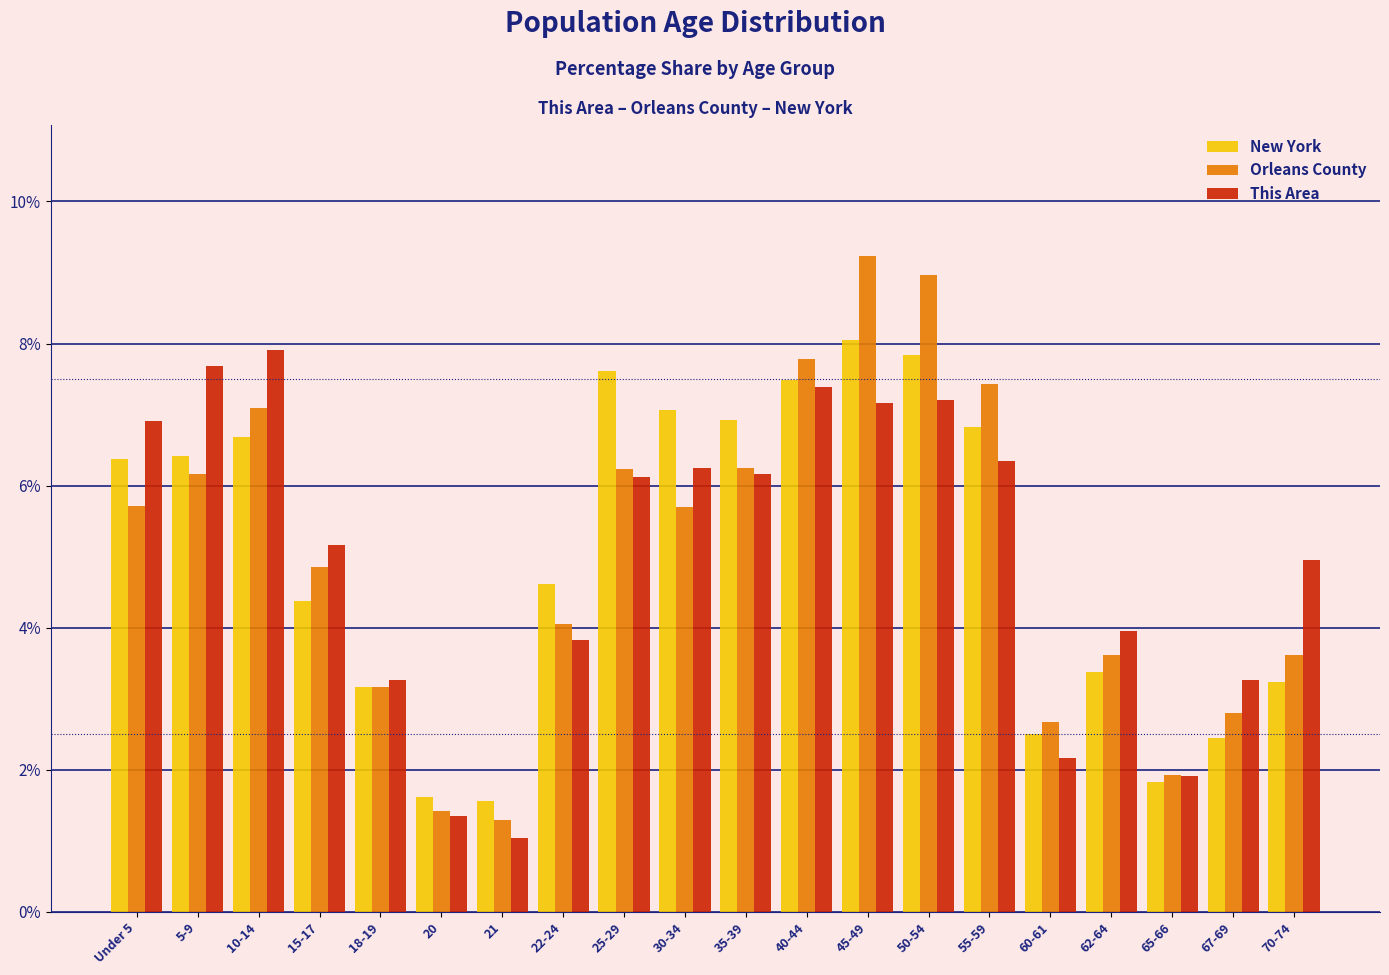

The value of Orleans County at 15-17 is 4.9. True or false?

True